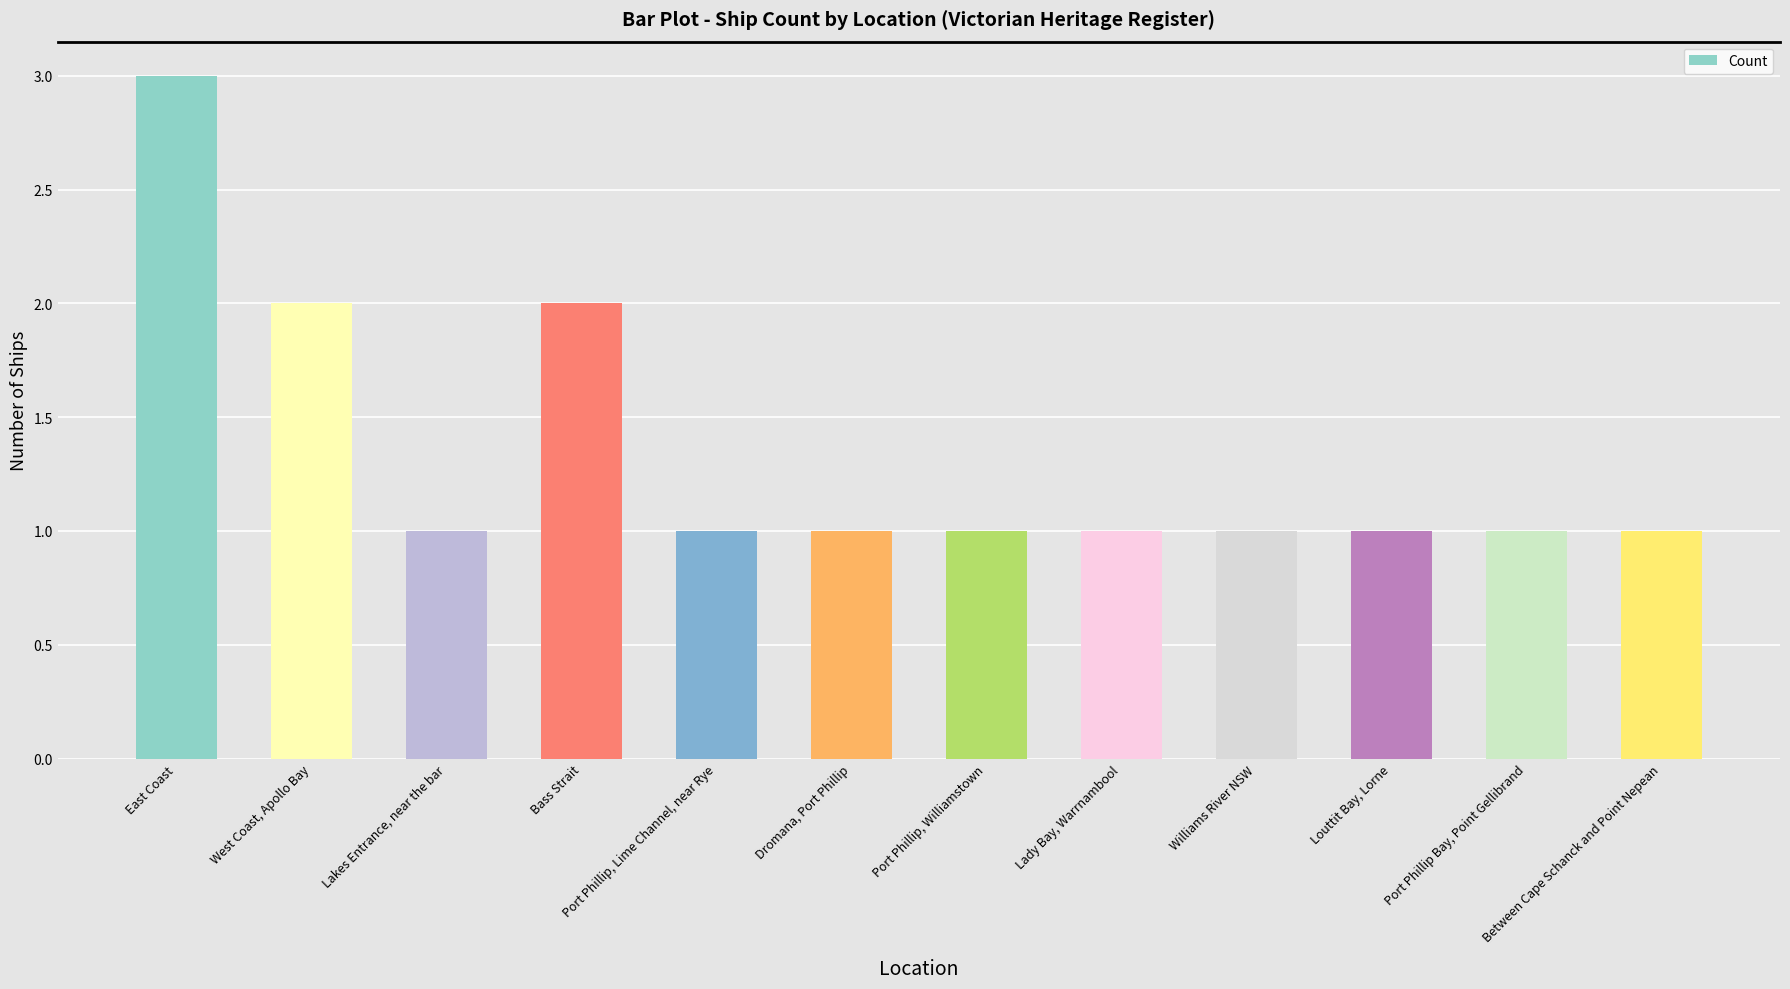

What value does the data have at West Coast, Apollo Bay?

2